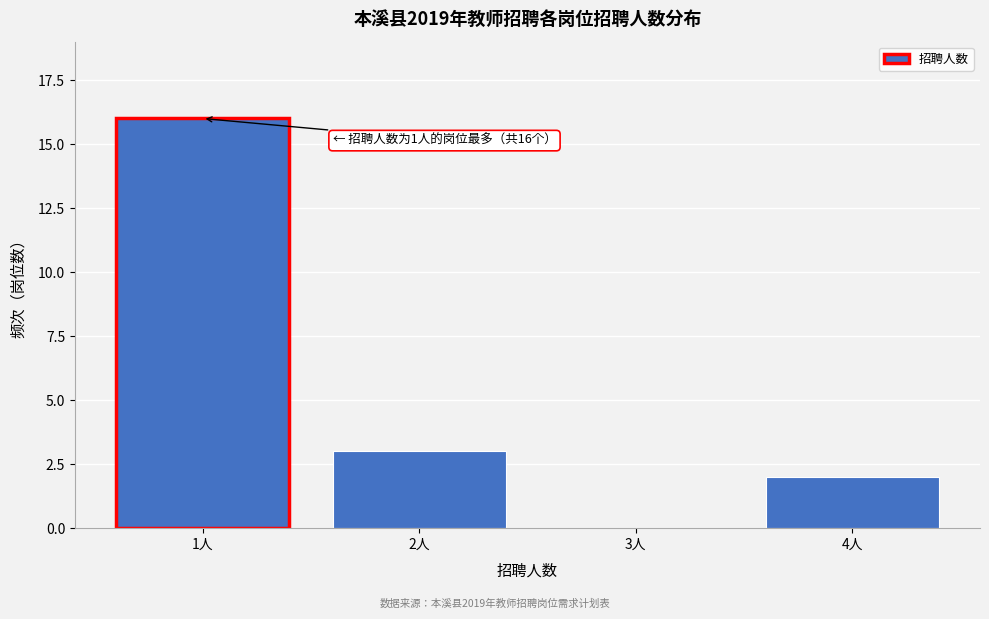

Reading left to right, extract all data points from this chart.

1人=16	2人=3	3人=0	4人=2